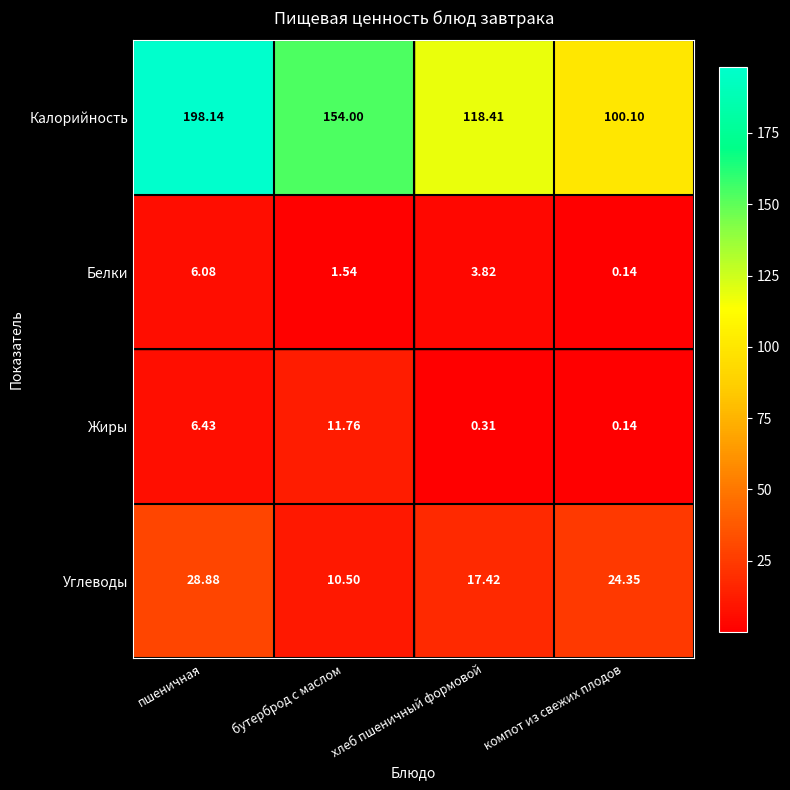

Is the value of Калорийность at бутерброд с маслом greater than the value of Белки at бутерброд с маслом?

Yes